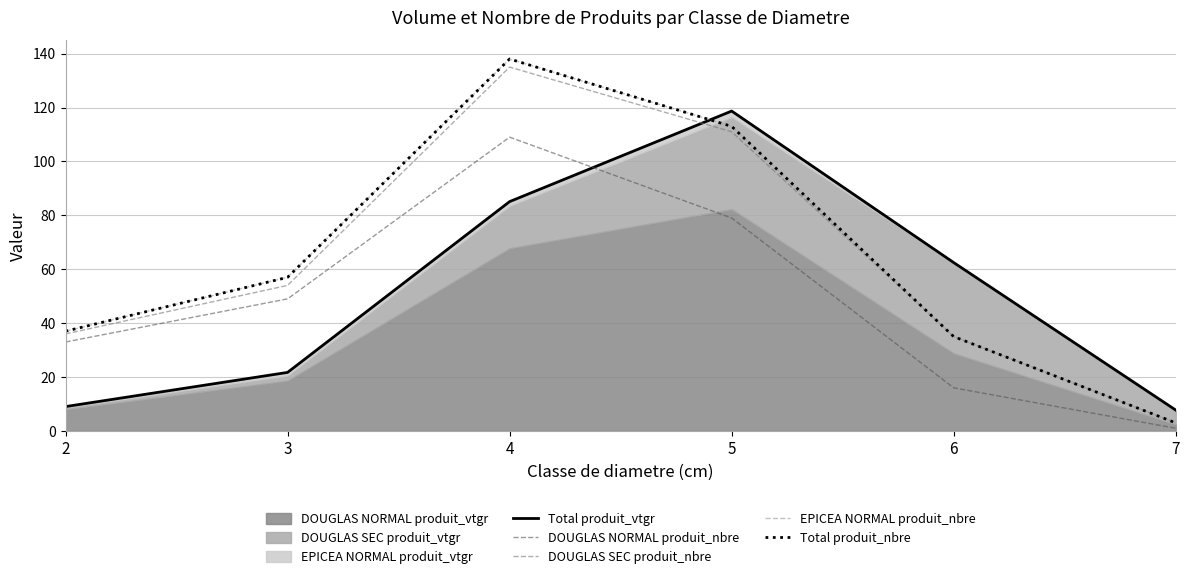

Between 5 and 4, which is larger?

5